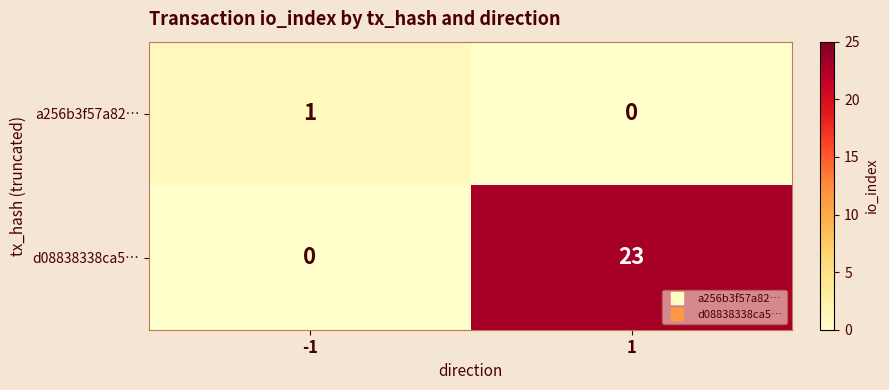

What is the sum of the d08838338ca5… values at 1 and -1?

23